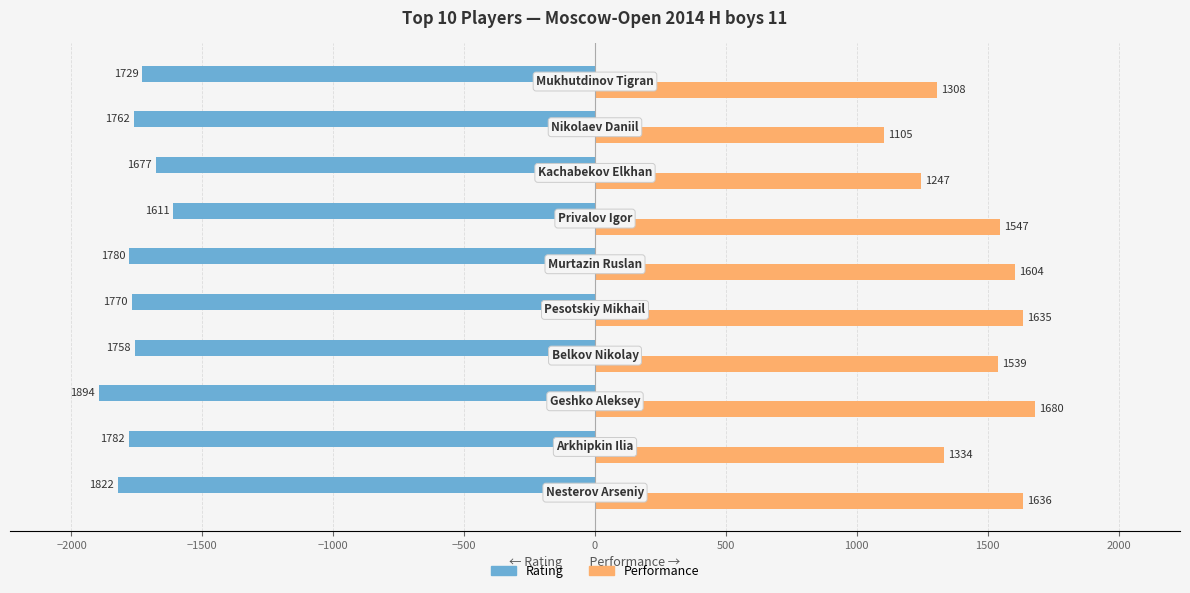

Count the number of data series in this chart.

2